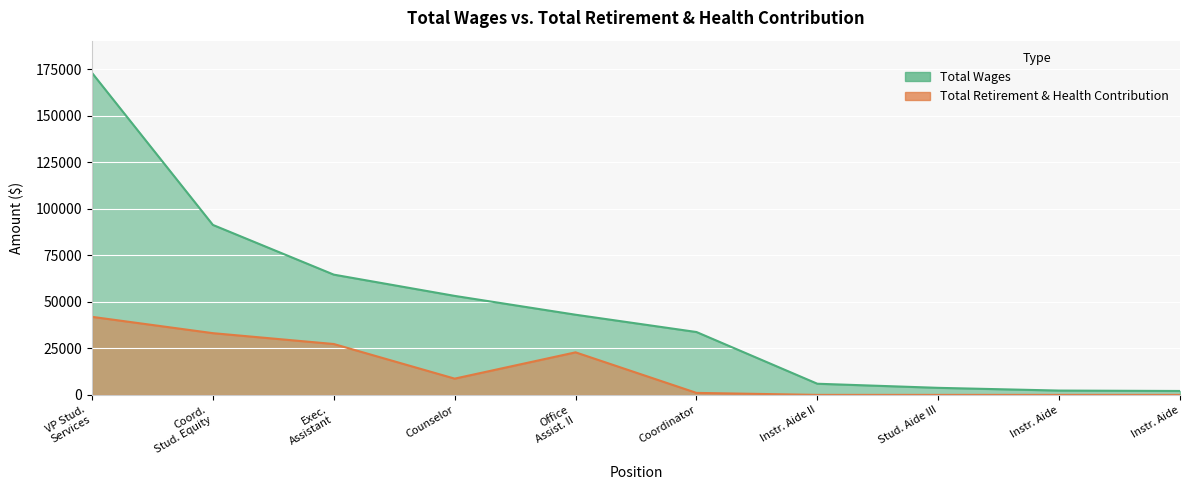

Rank the series by their average value, from highest to lowest.

Total Wages, Total Retirement & Health Contribution